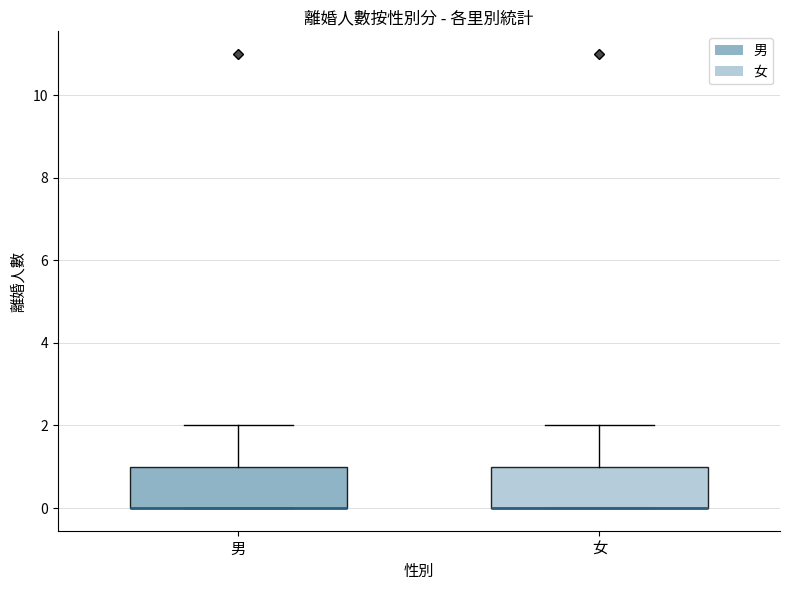

Reading left to right, read every box against the y-axis: the position of its median line, the range the box covers, and the ends of its whiskers. The values are not printed on the chart, so give them approximately, as read against the axis.

男: median 0 (drawn on the box's lower edge), box 0 to 1, whiskers 0 to 2
女: median 0 (drawn on the box's lower edge), box 0 to 1, whiskers 0 to 2